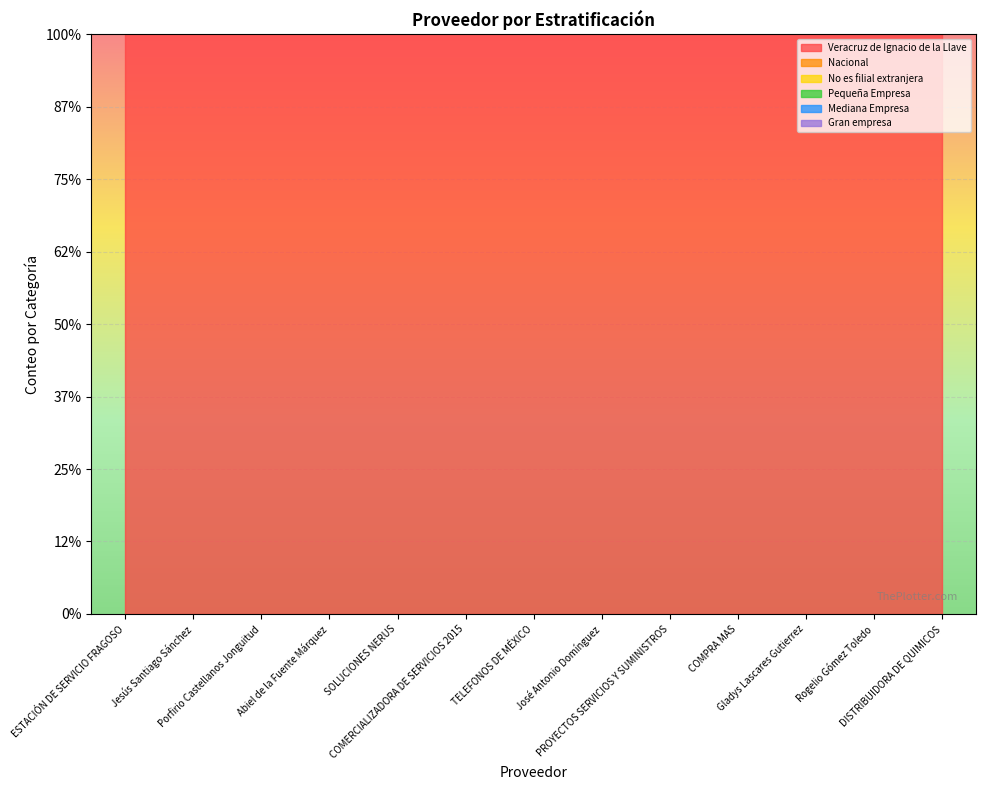

After their last crossing, which series has the higher values: Mediana Empresa or Pequeña Empresa?

Mediana Empresa